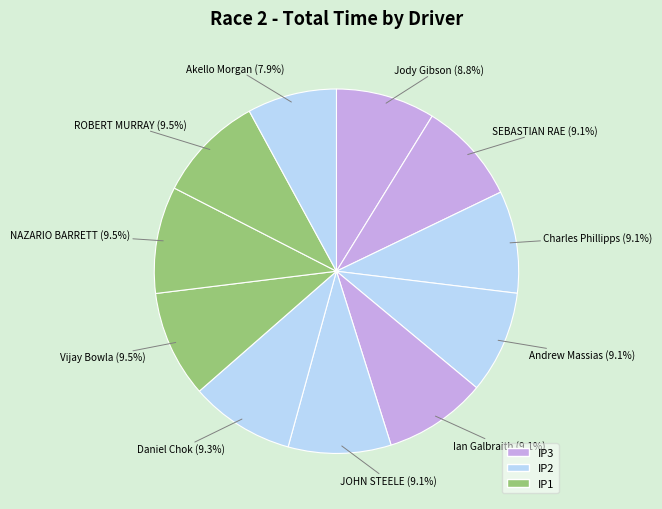

Rank the categories by value from lowest to highest.

IP2 - Akello Morgan, IP3 - Jody Gibson, IP3 - SEBASTIAN RAE, IP2 - Charles Phillipps, IP2 - Andrew Massias, IP3 - Ian Galbraith, IP2 - JOHN STEELE, IP2 - Daniel Chok, IP1 - Vijay Bowla, IP1 - NAZARIO BARRETT, IP1 - ROBERT MURRAY